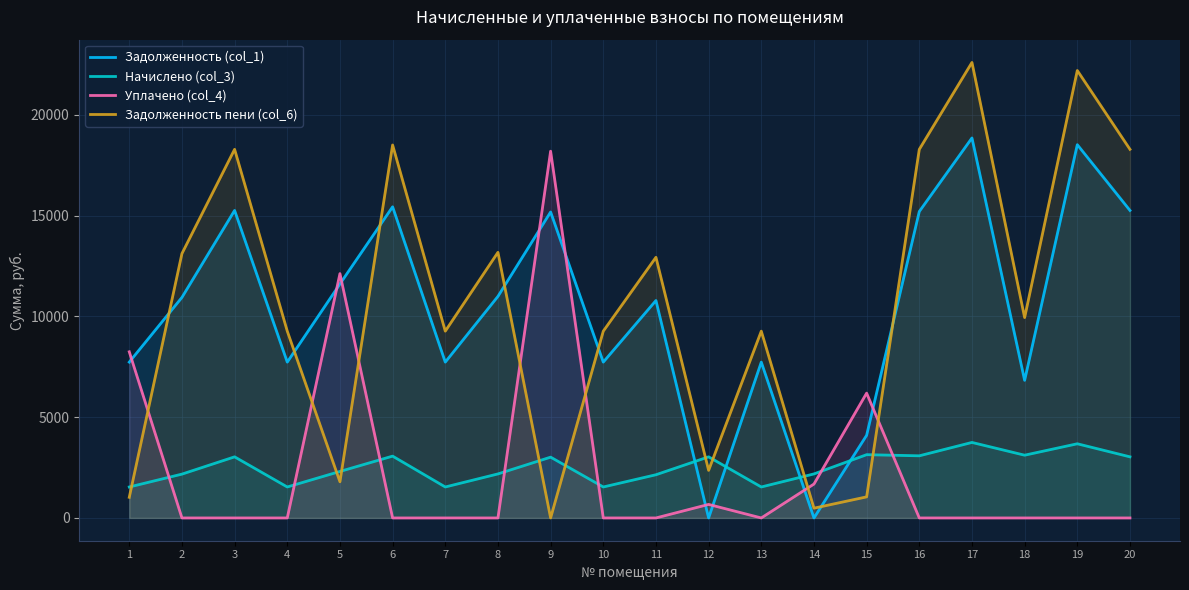

Count the number of data series in this chart.

4